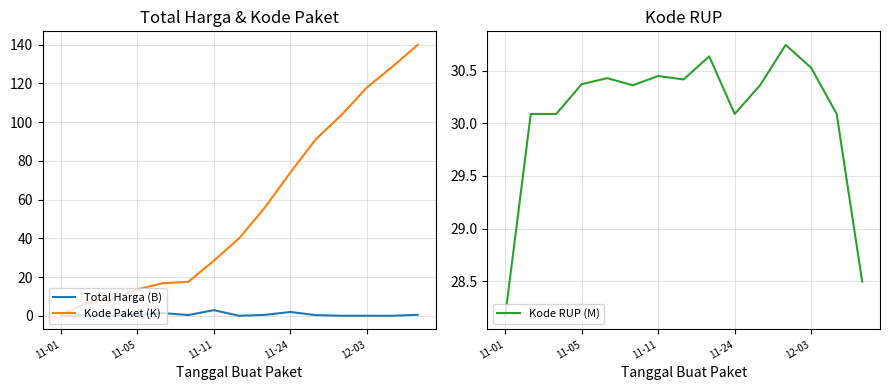

Is it true that Total Harga (B) equals 0.5 at 8?

True